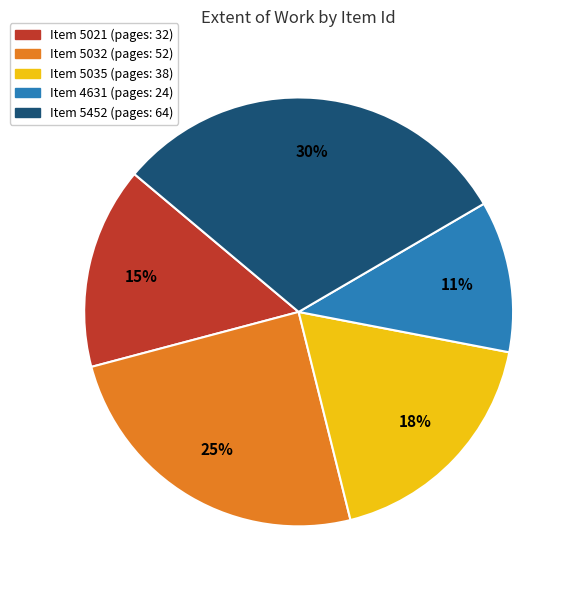

To the nearest percent, what is the difference between the largest and smallest slice percentages?

19%